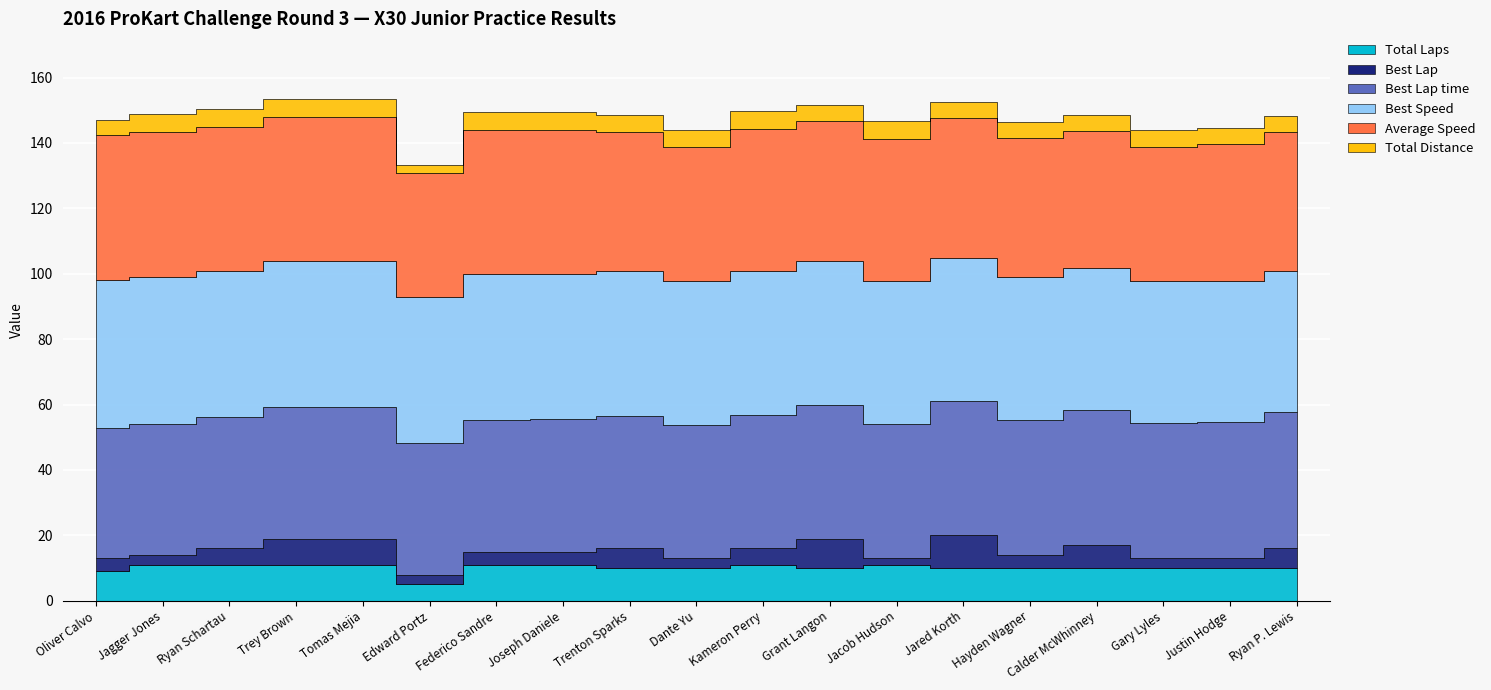

Is it true that Best Lap equals 3.0 at Gary Lyles?

True